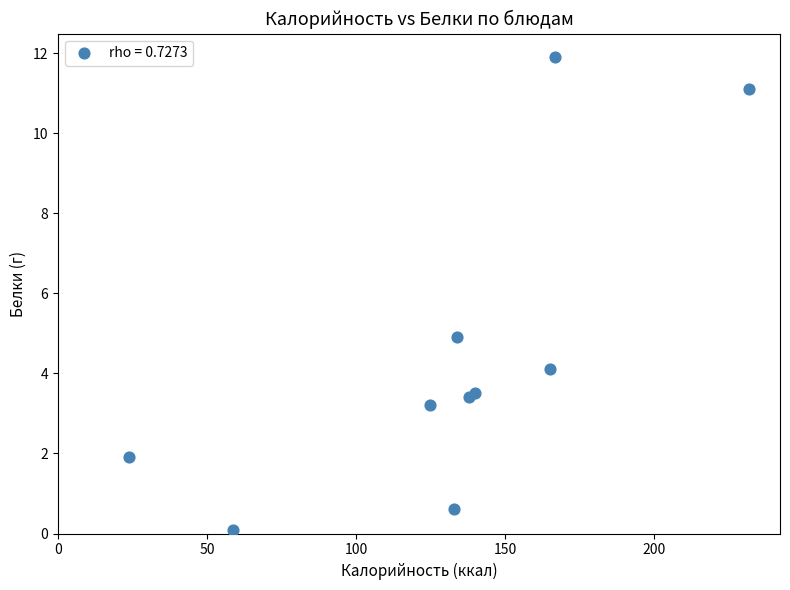

What Y value in the scatter plot is closest to 6?

4.9